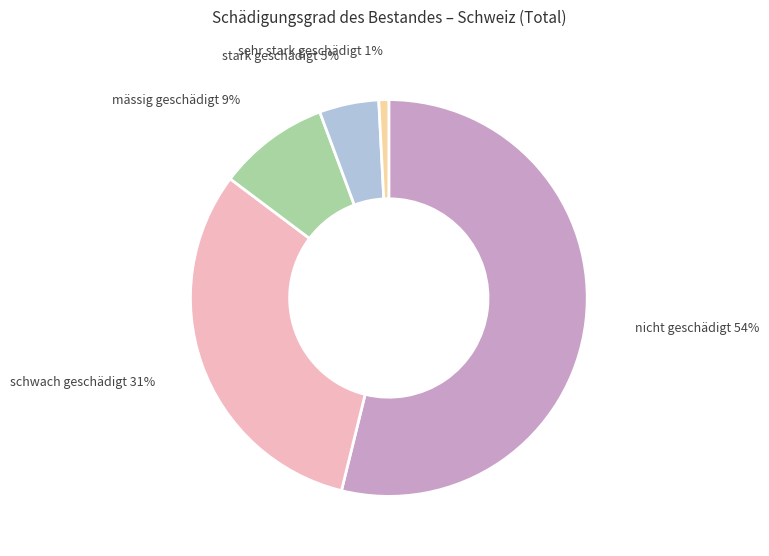

What is the majority slice?

nicht geschädigt